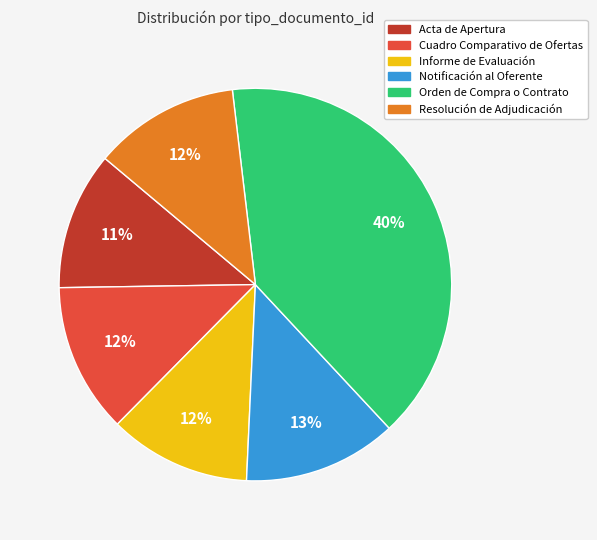

Count the number of slices in the pie.

6